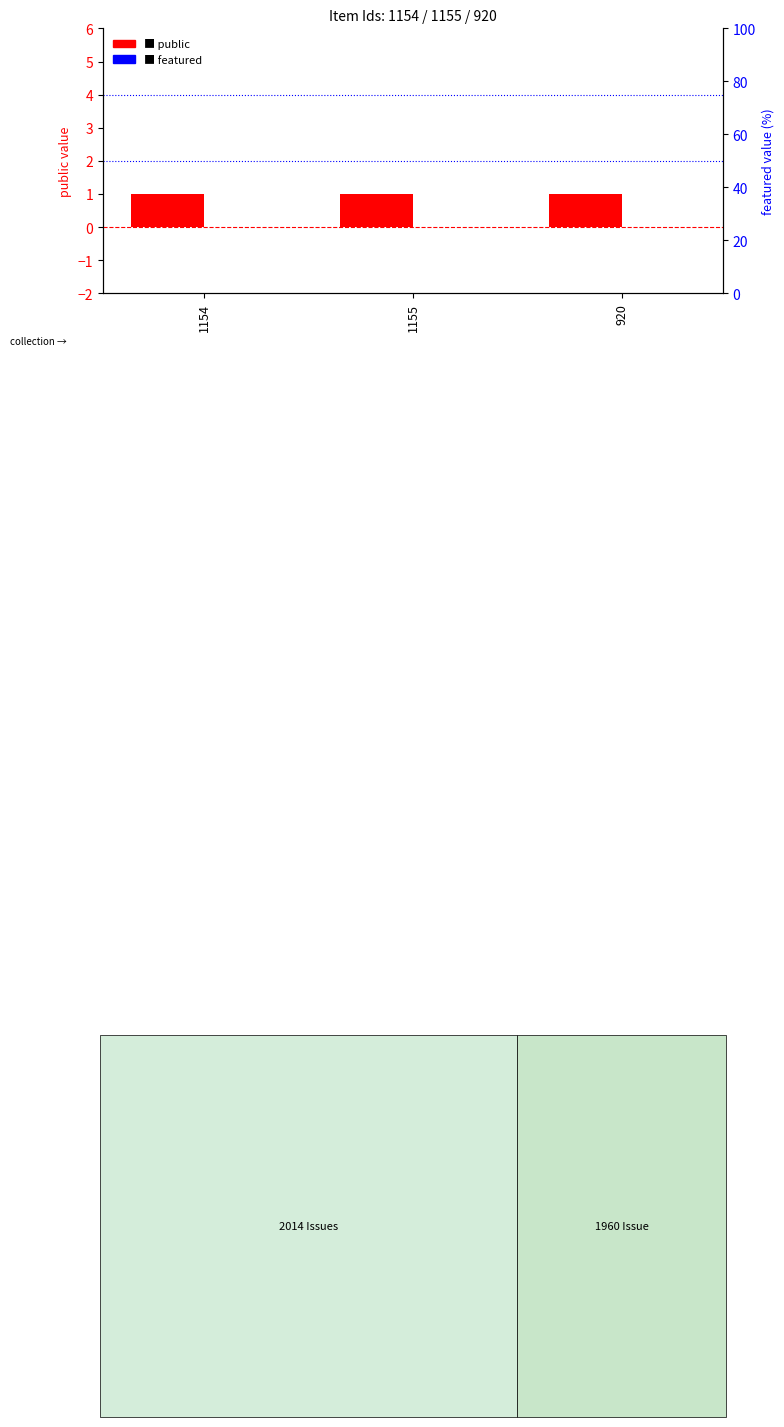

What are all the series names shown in the legend?

public, featured